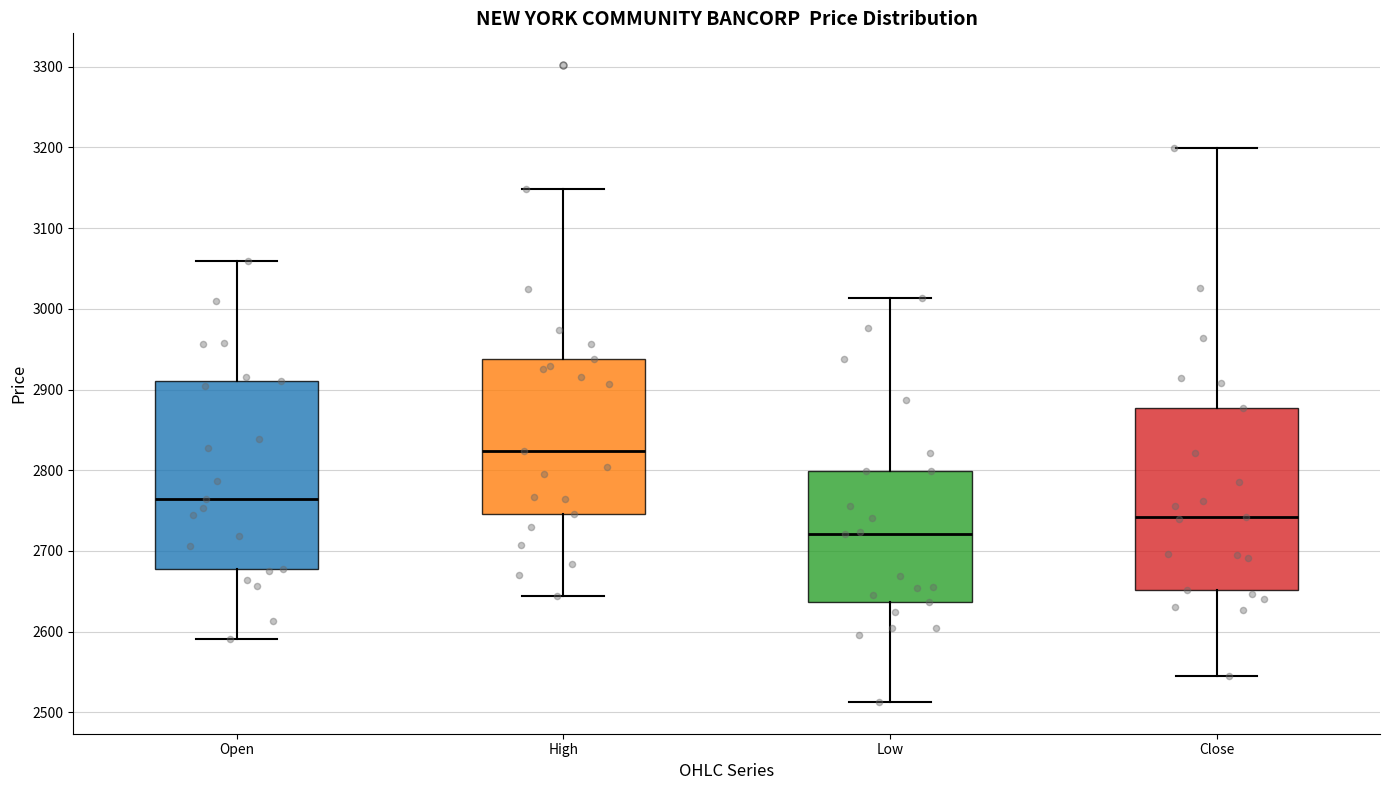

Where does the upper whisker of the box for Low end on the y-axis? The values are not printed on the chart, so give them approximately, as read against the axis.

3010